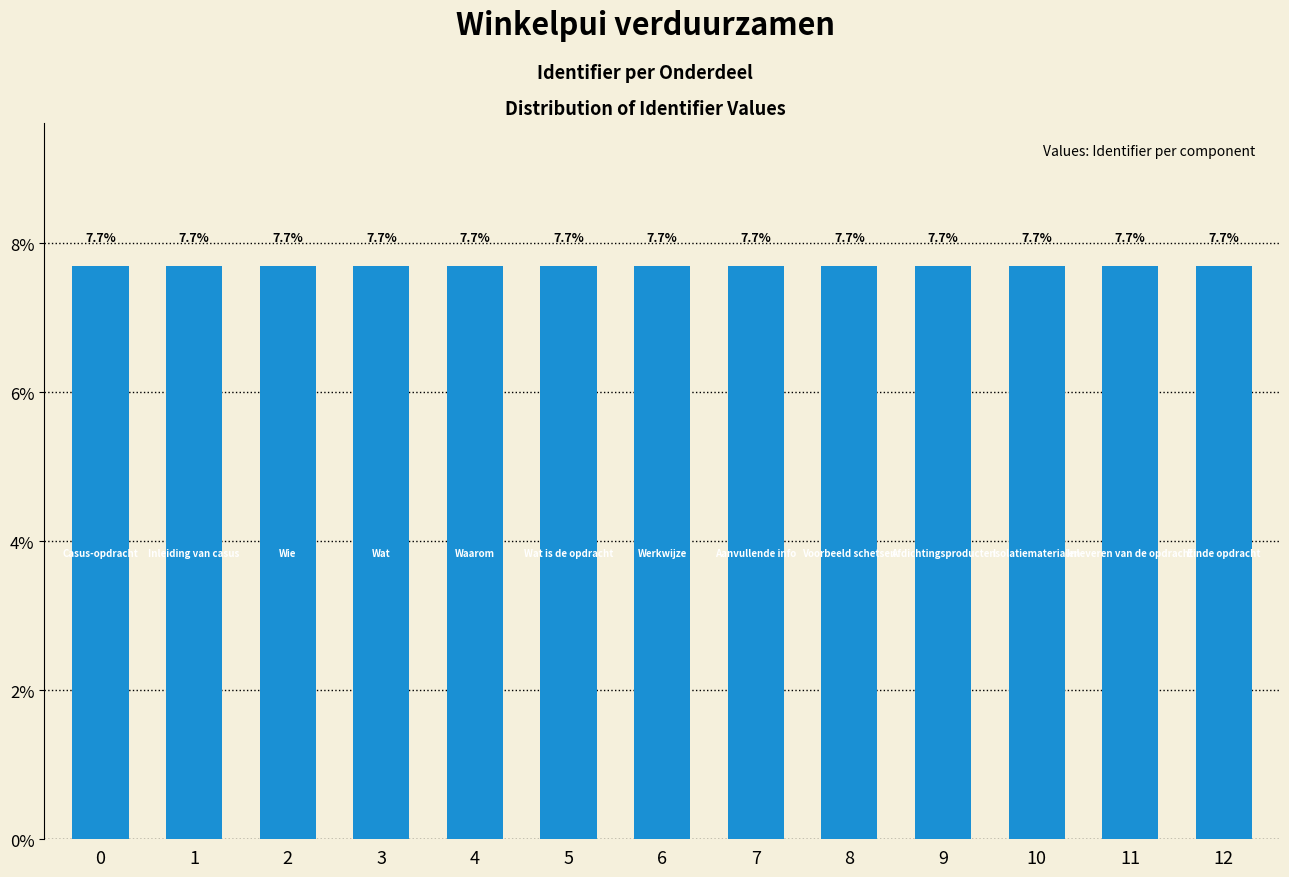

The value at 3 is 7.7. True or false?

True